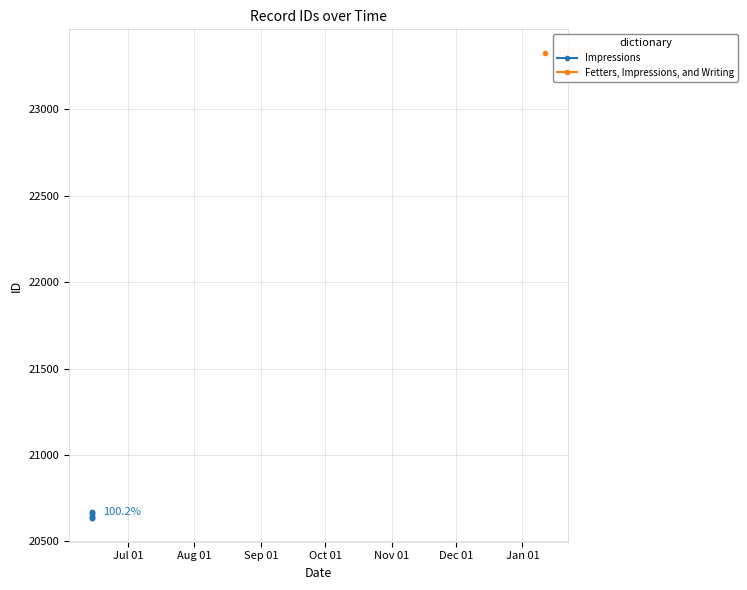

What is the value of the Impressions point at the 8th from the left?

20670